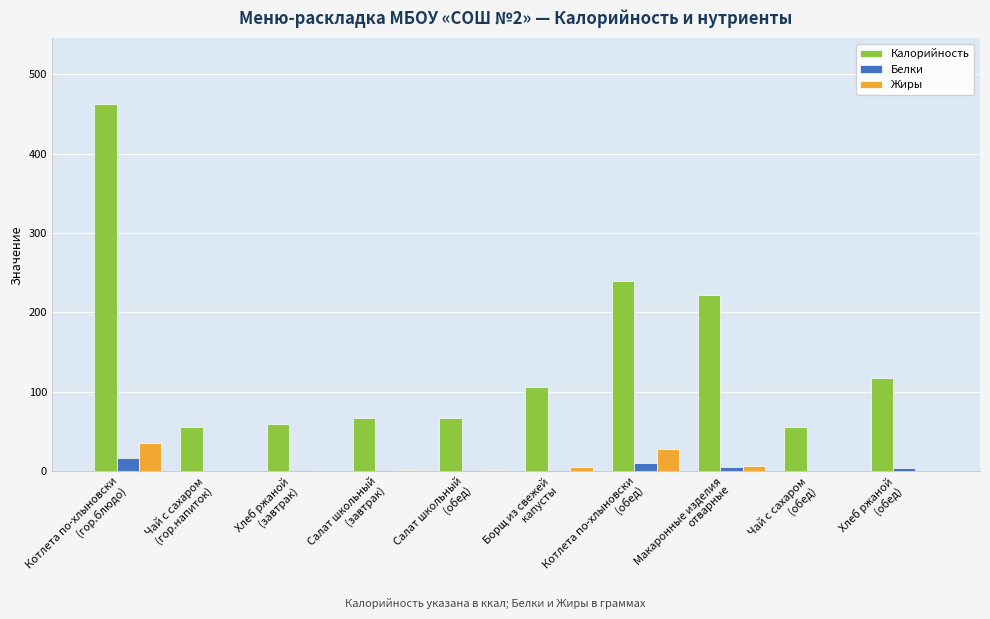

What is the highest value of the Калорийность series?

462